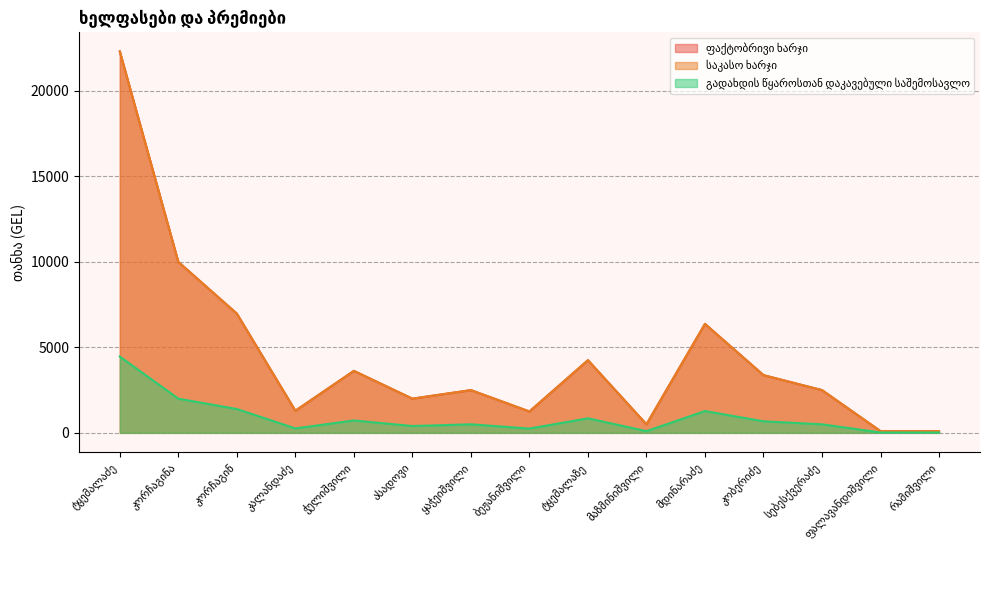

The გადახდის წყაროსთან დაკავებული საშემოსავლო series shows 500.0 at სებესქვერაძე. True or false?

True